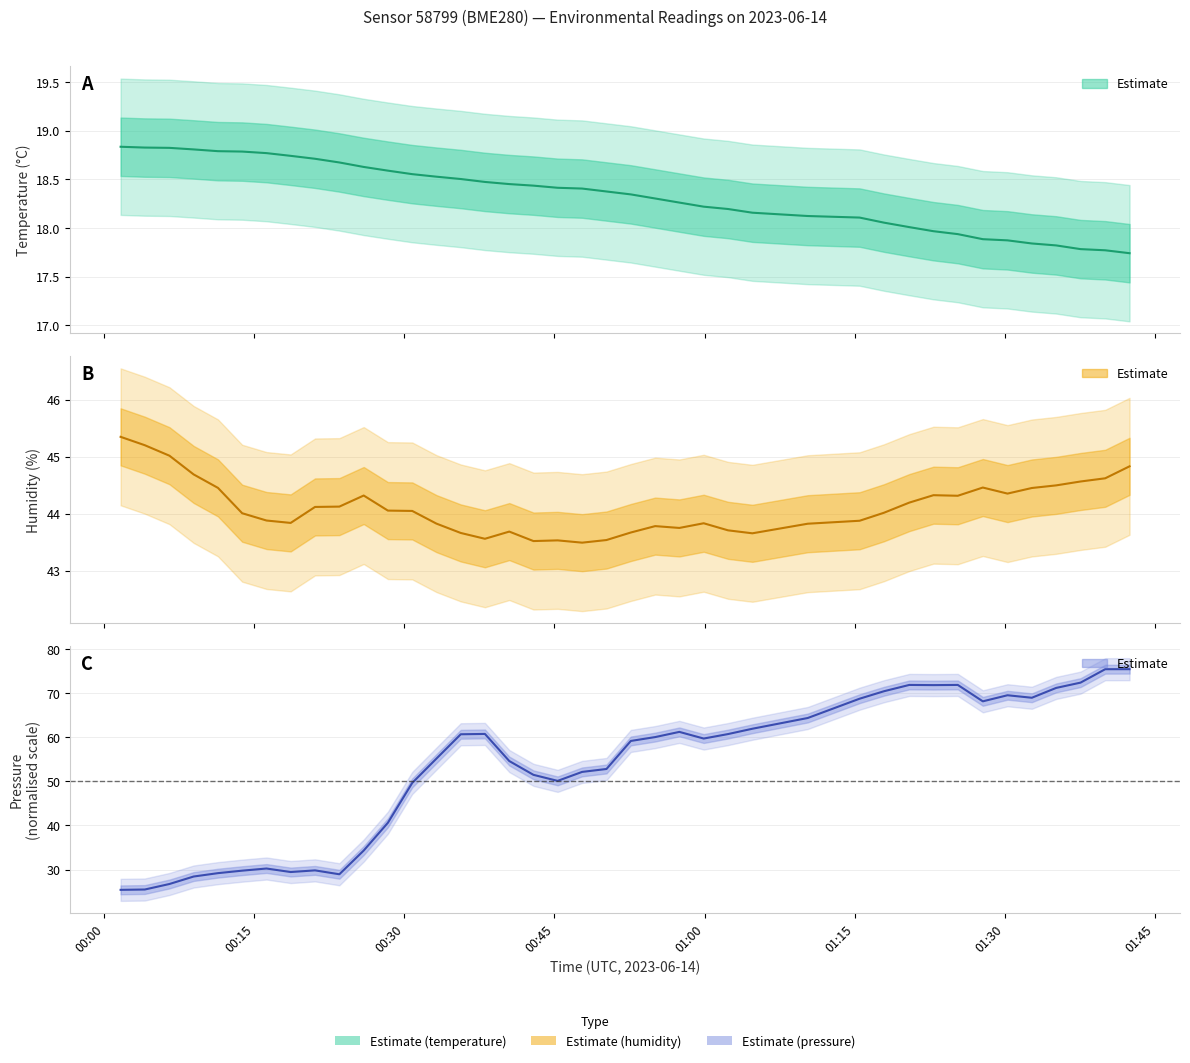

The value at 00:30 is 18.6. True or false?

True